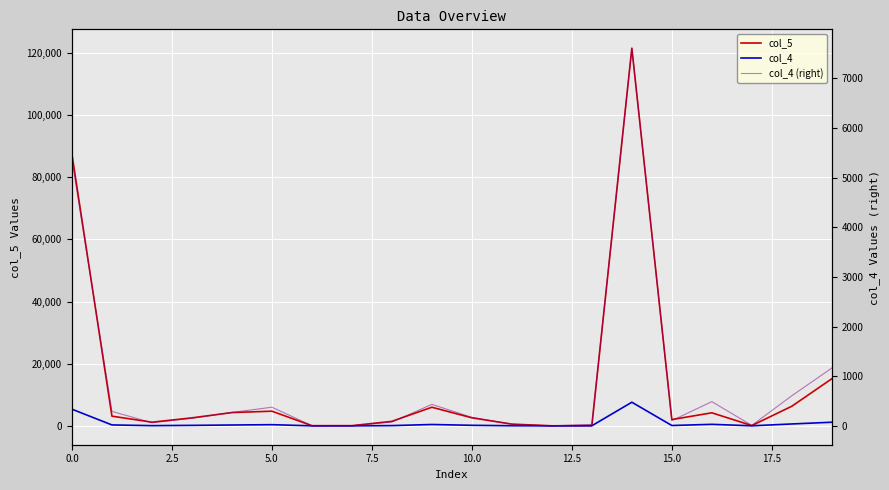

What is the total value across all series at 10?

2931